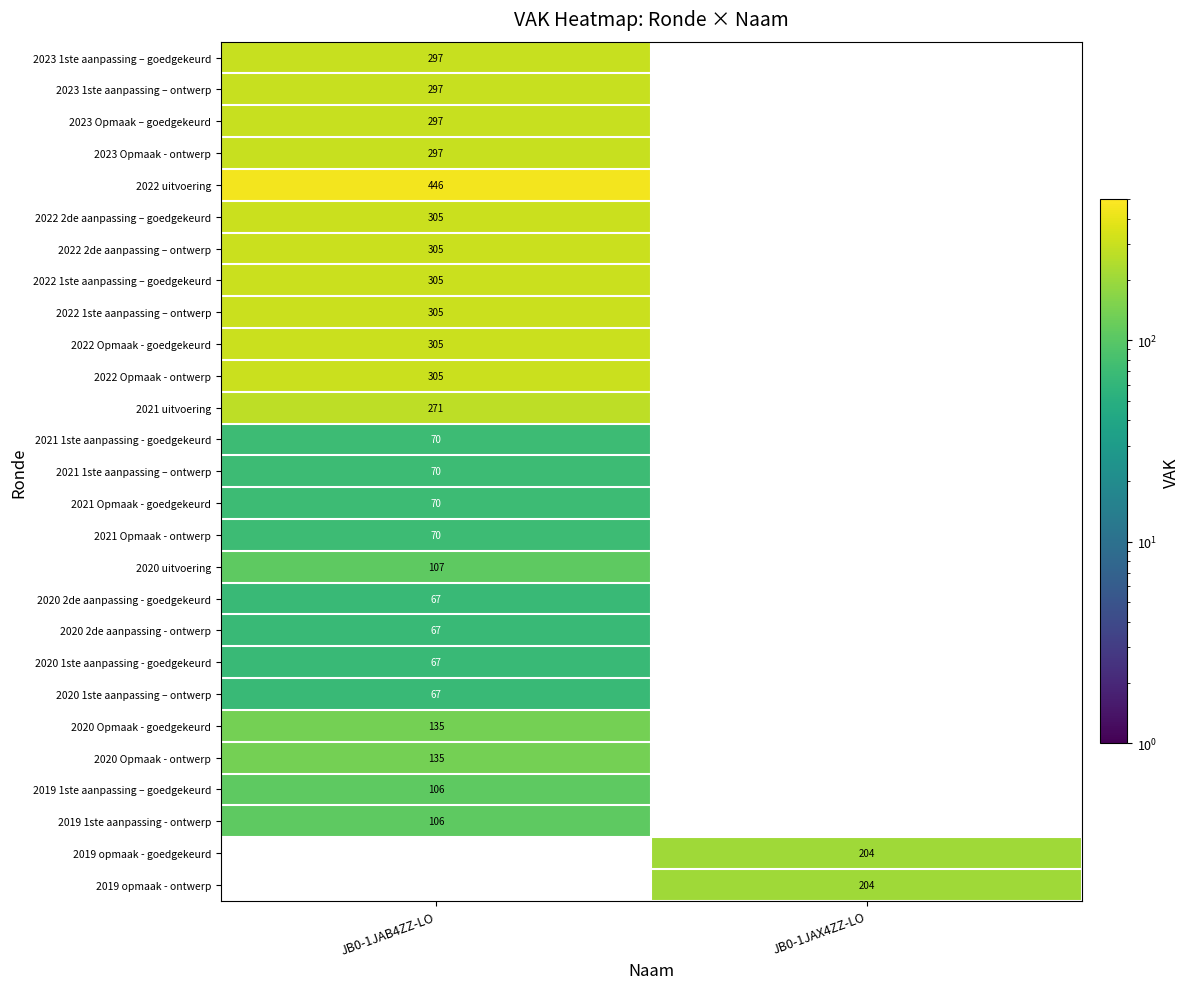

How many distinct data groups are displayed?

27